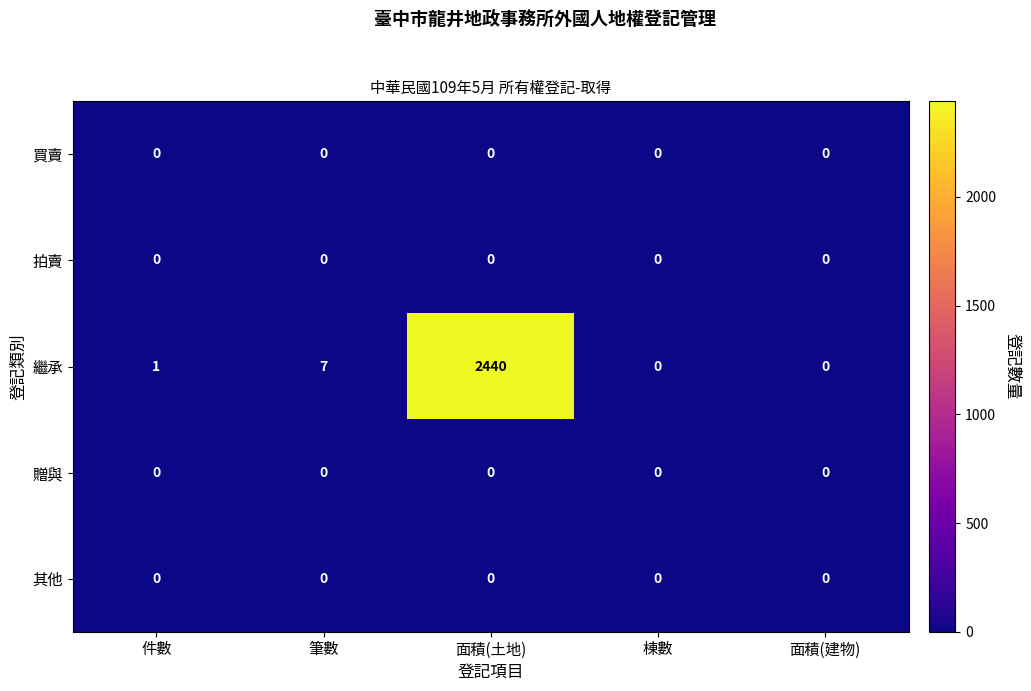

Which series changed the most between 筆數 and 面積(土地)?

繼承